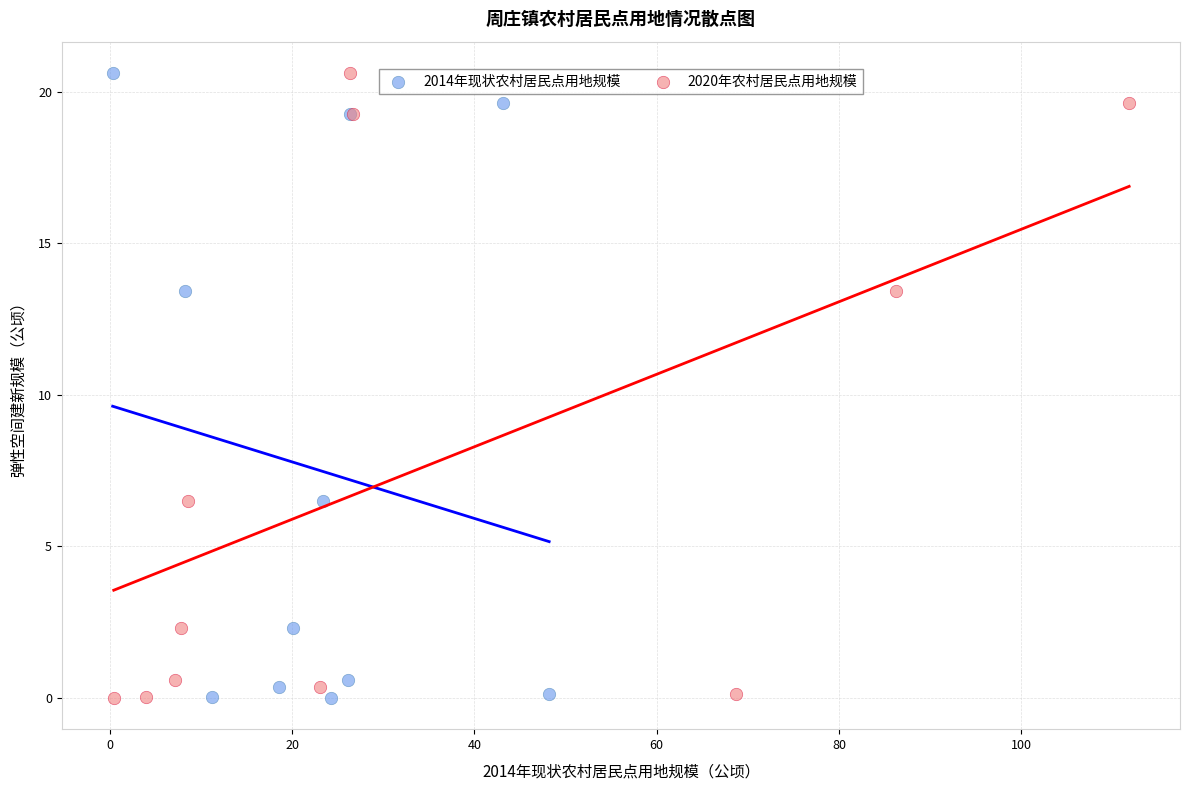

What are all the series names shown in the legend?

2014年现状农村居民点用地规模, 2020年农村居民点用地规模